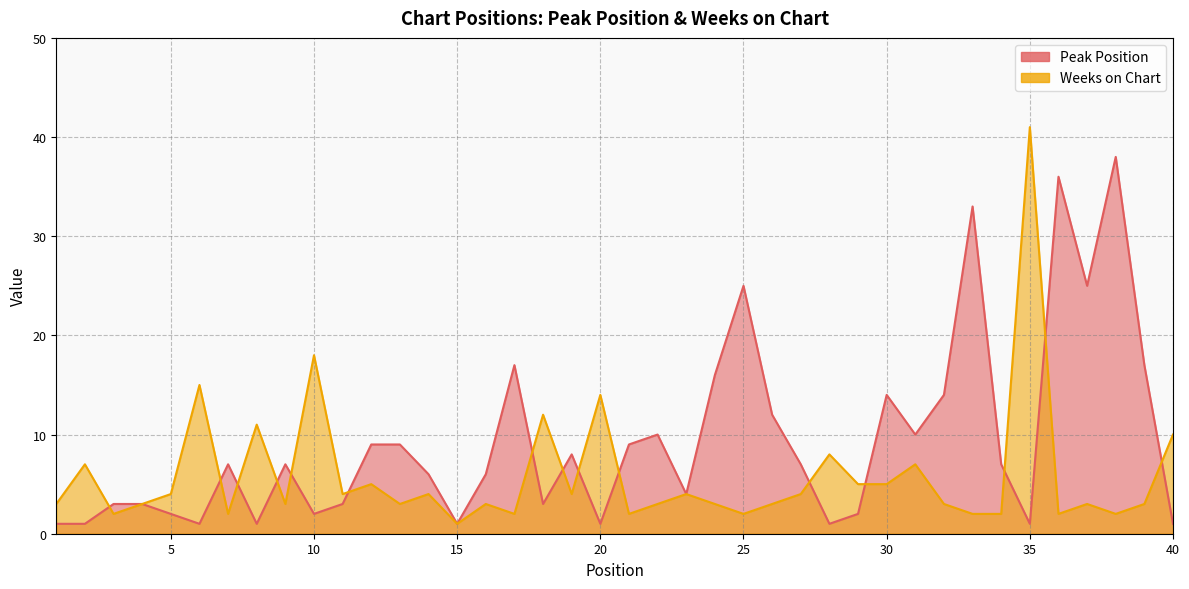

Is it true that Peak Position equals 3 at 4?

True